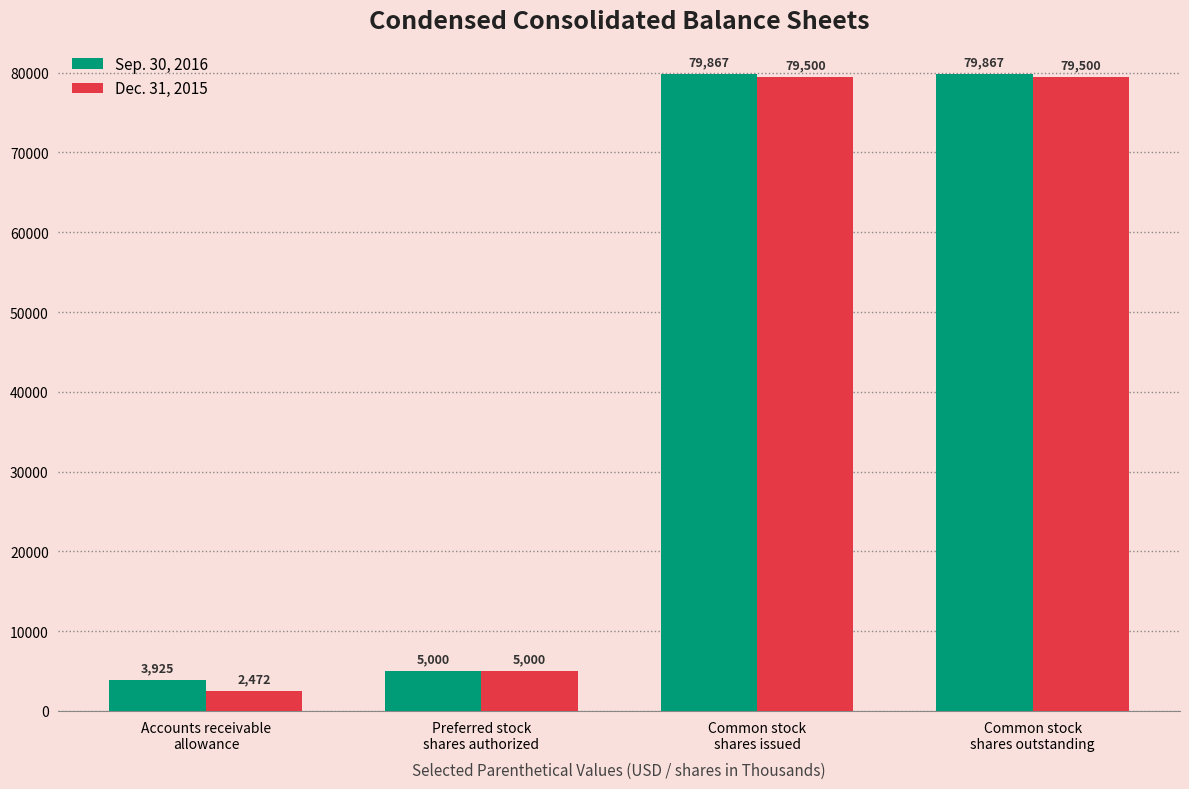

The value of Sep. 30, 2016 at Accounts receivable
allowance is 3925. True or false?

True